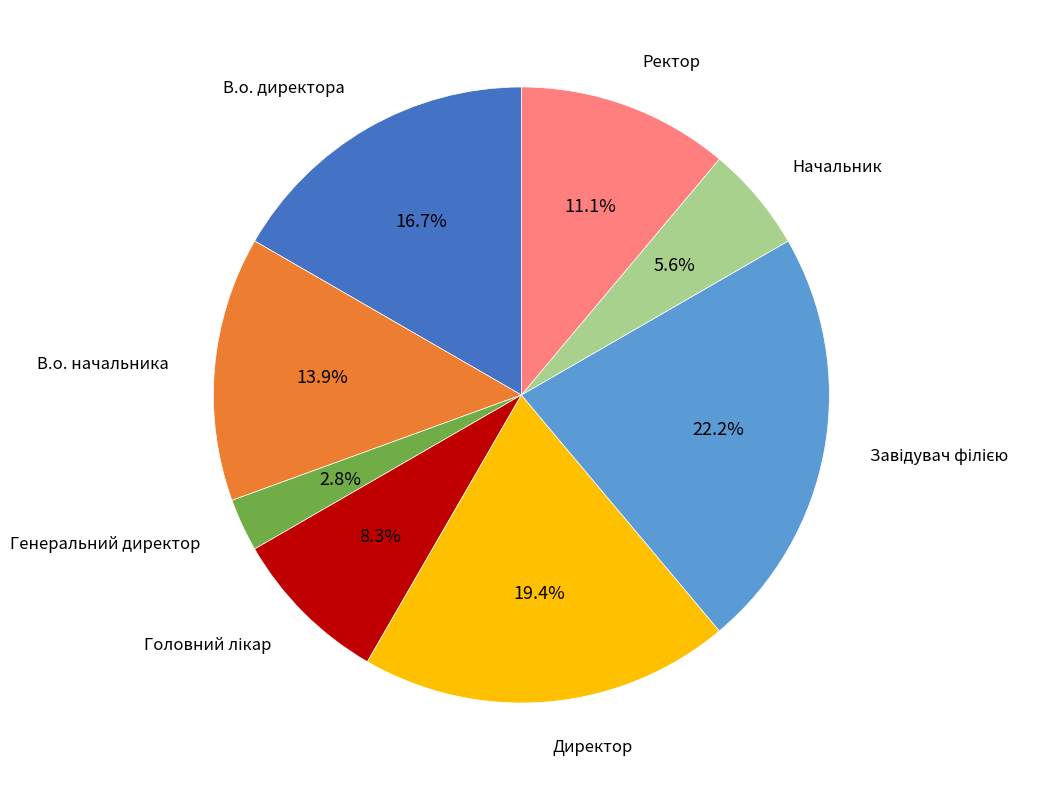

Is there any slice that represents more than half of the pie?

No